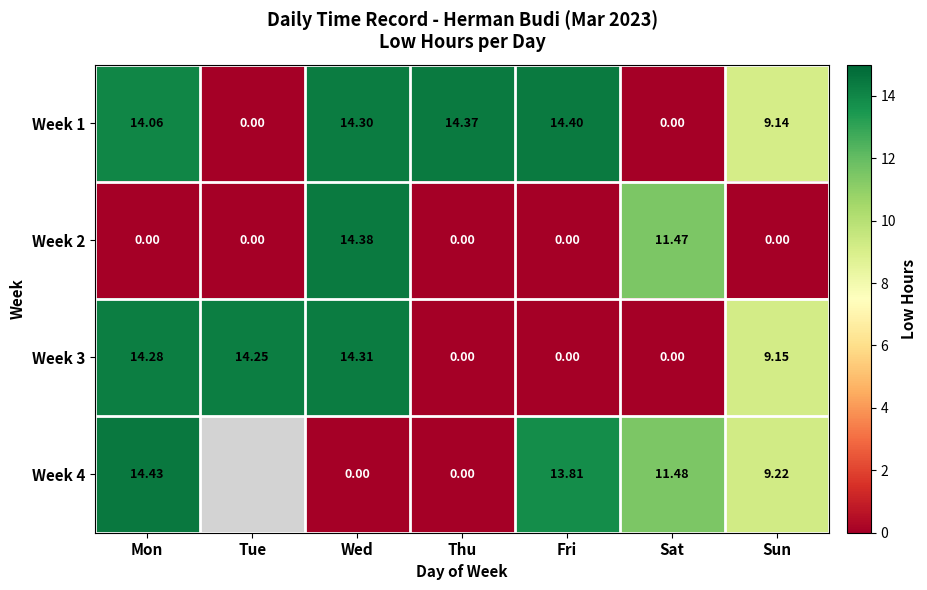

Is the value of Week 1 at Mon greater than the value of Week 2 at Wed?

No